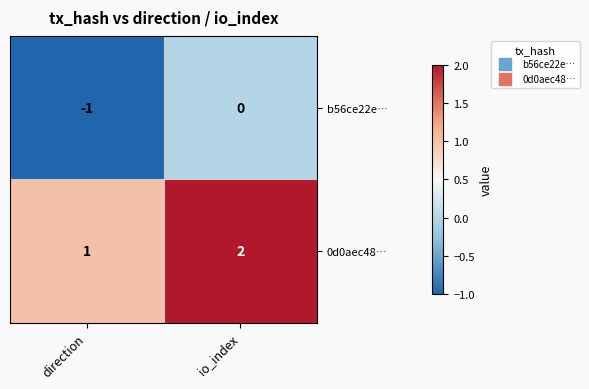

At which label does 0d0aec48… reach its minimum?

direction